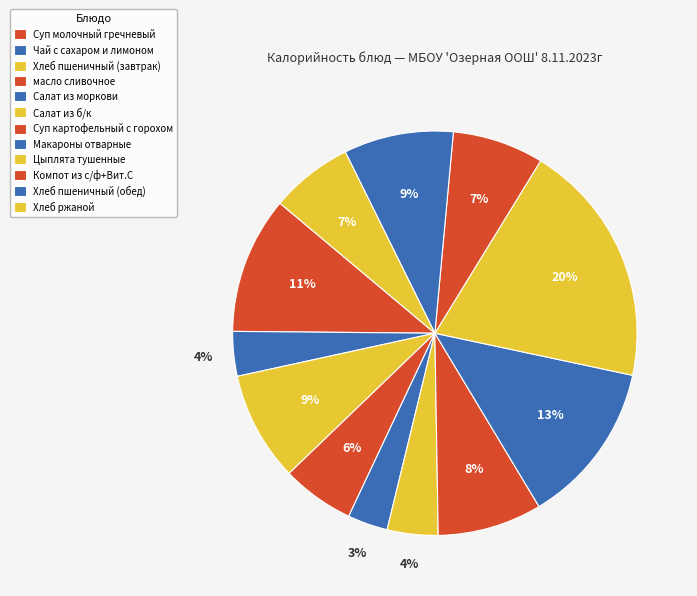

To the nearest percent, what portion does Суп картофельный с горохом represent?

8%